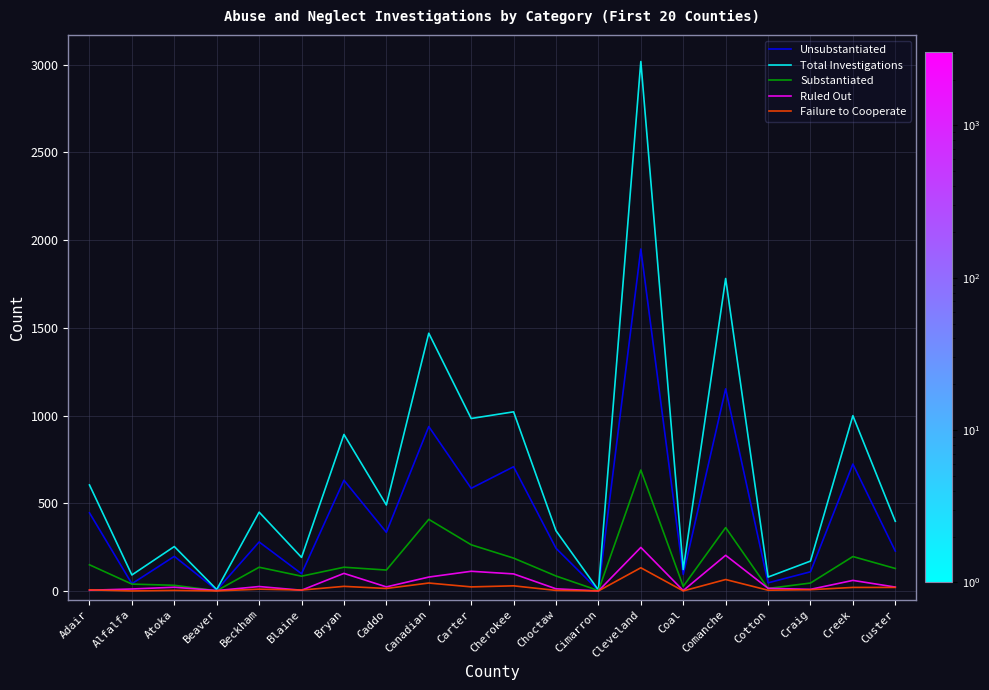

True or false: Ruled Out has more than 0 points higher than both neighbors.

True